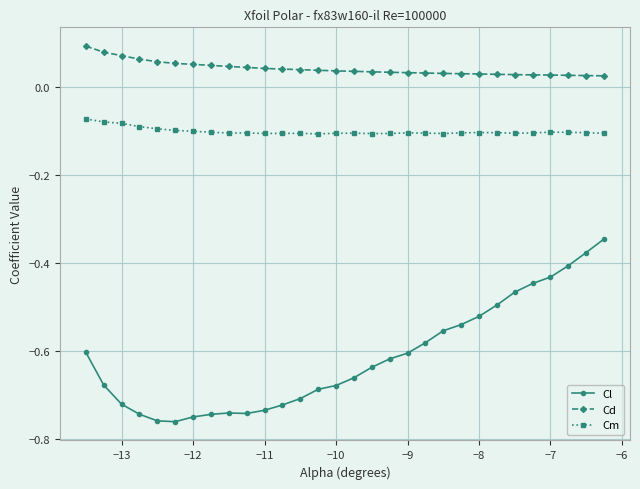

What are all the series names shown in the legend?

Cl, Cd, Cm